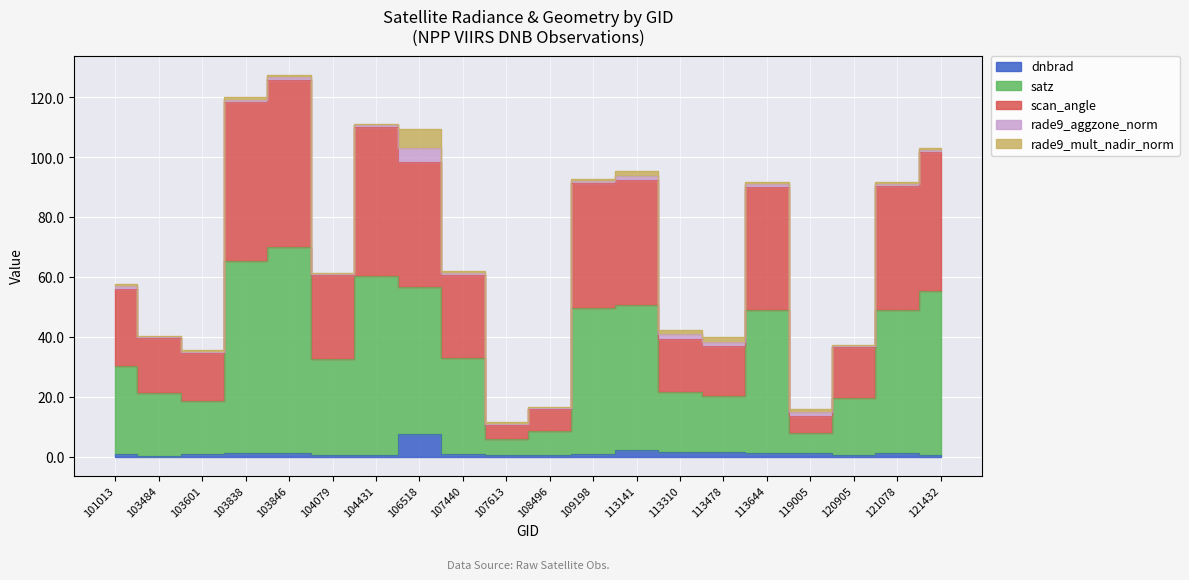

How many data points does each series have?

20